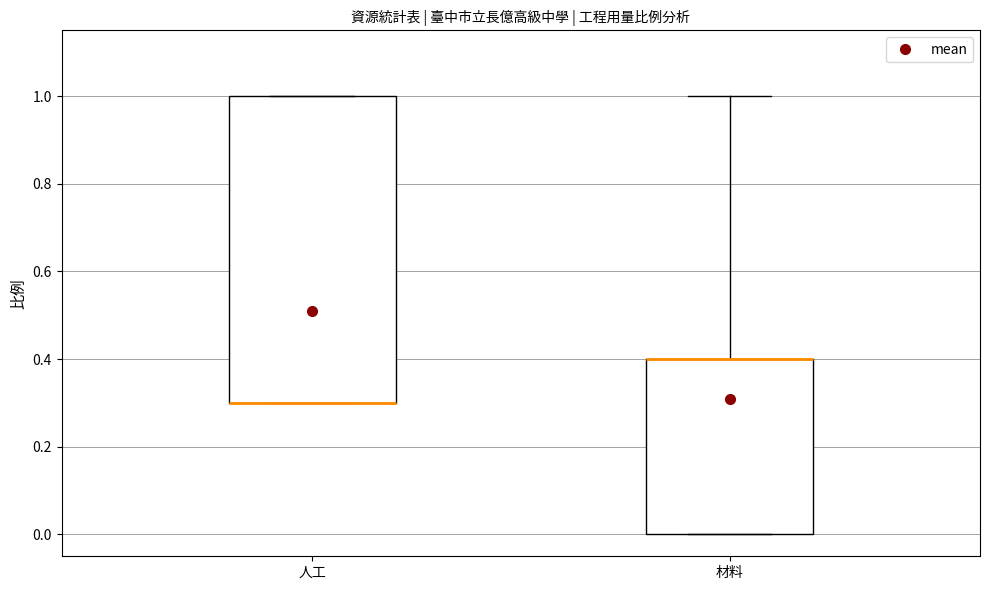

Comparing the boxes themselves (not the whiskers), which one is the tallest?

人工